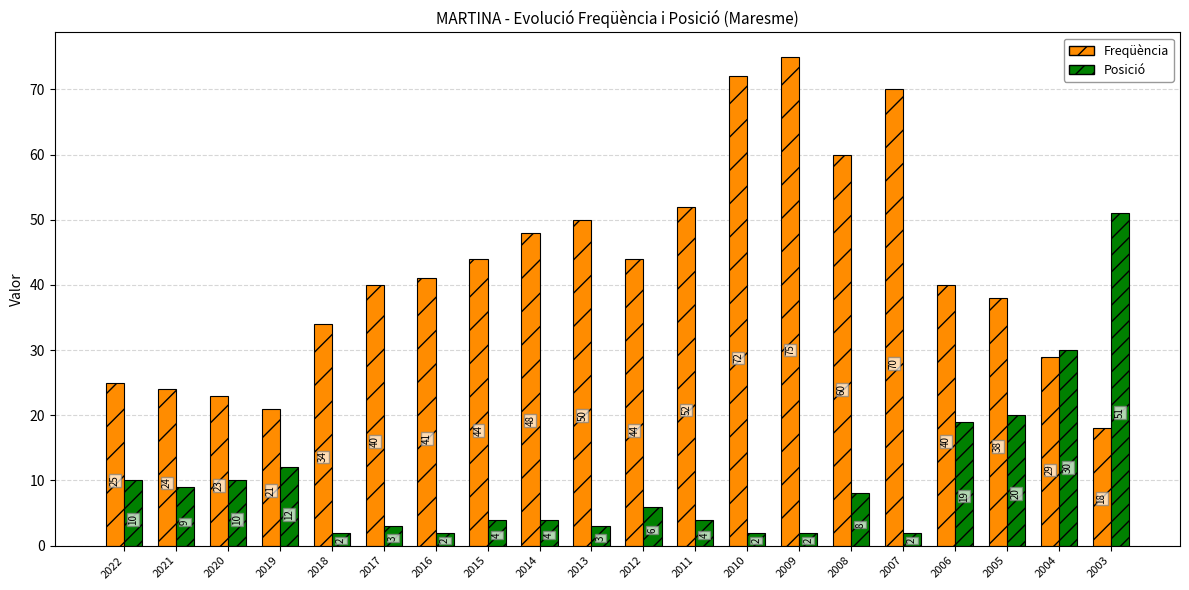

Reading left to right, list all the values displayed in this chart.

Freqüència: 25	24	23	21	34	40	41	44	48	50	44	52	72	75	60	70	40	38	29	18
Posició: 10	9	10	12	2	3	2	4	4	3	6	4	2	2	8	2	19	20	30	51